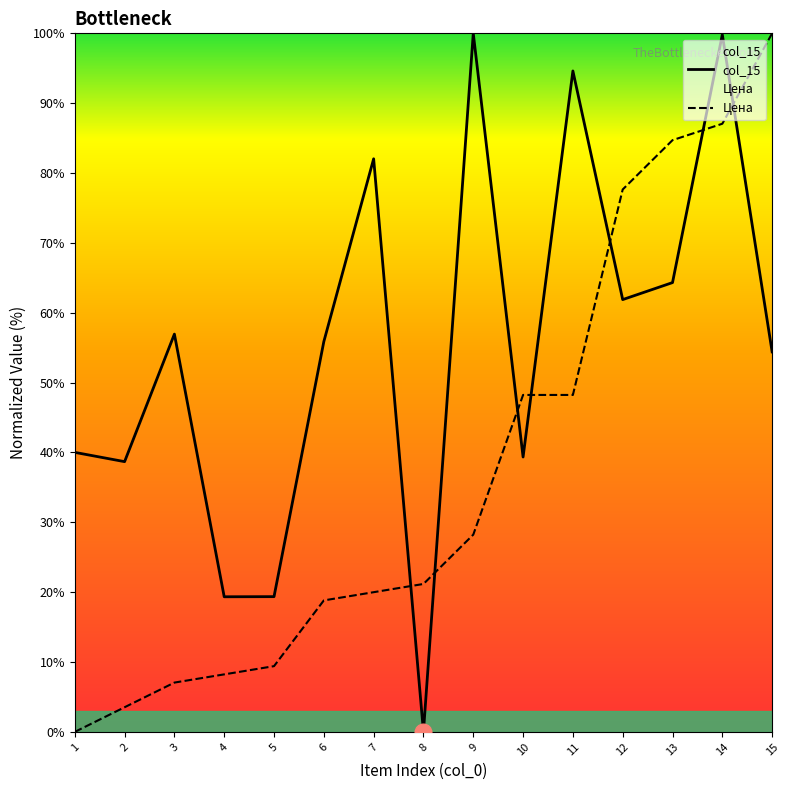

How many intersections are there between Цена and col_15?

7